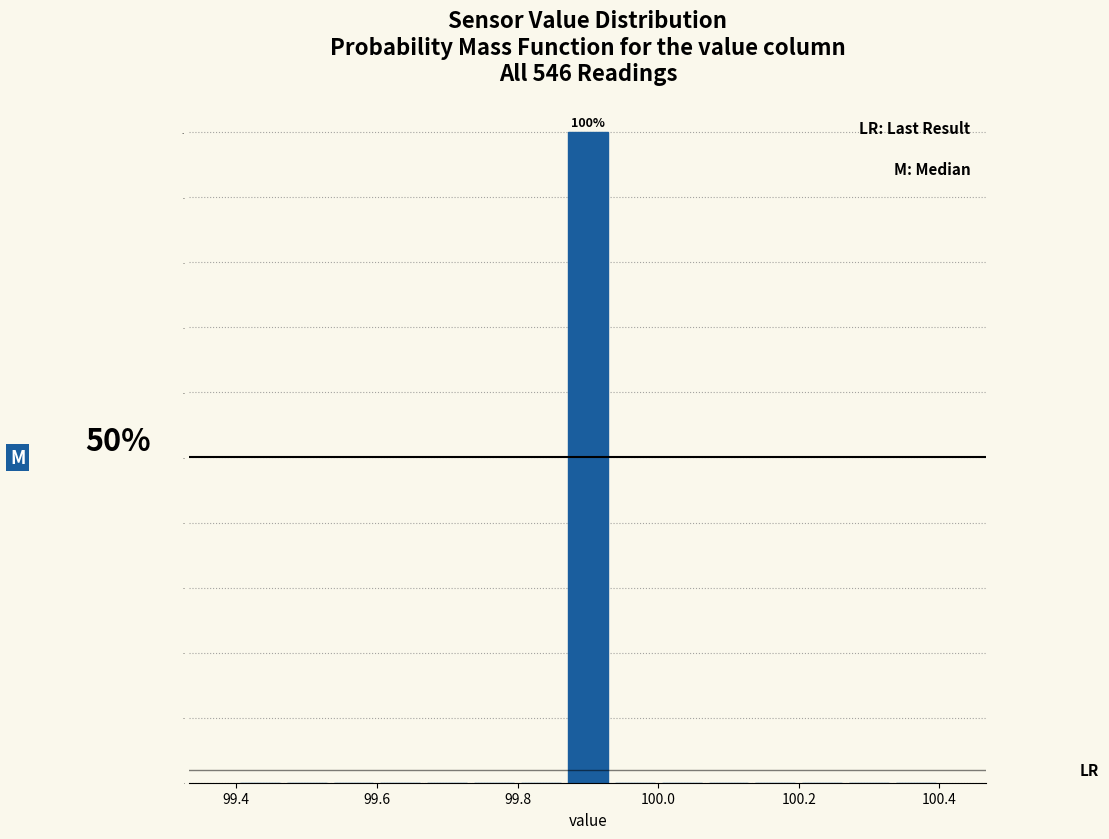

Around what value on the x-axis is the tallest bar? Give the approximate position of its centre, as read against the axis.

99.90